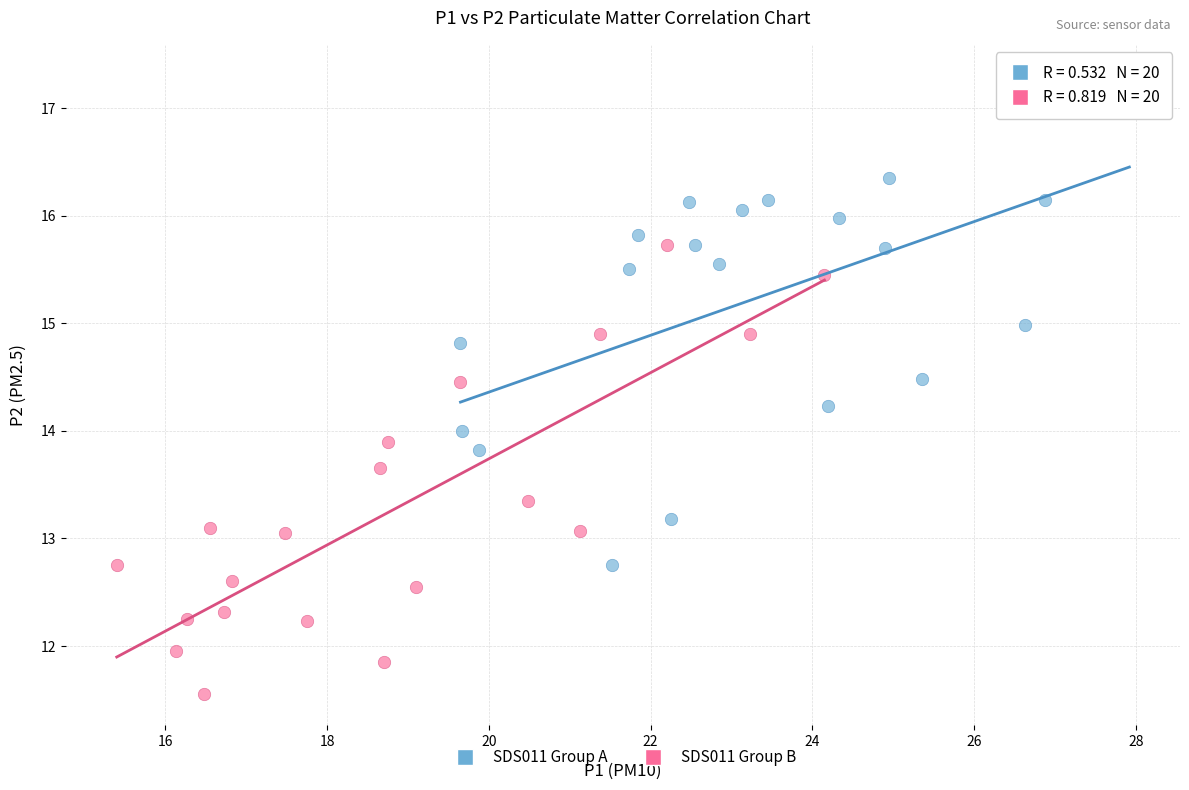

Which series contains the highest Y value?

SDS011 Group A